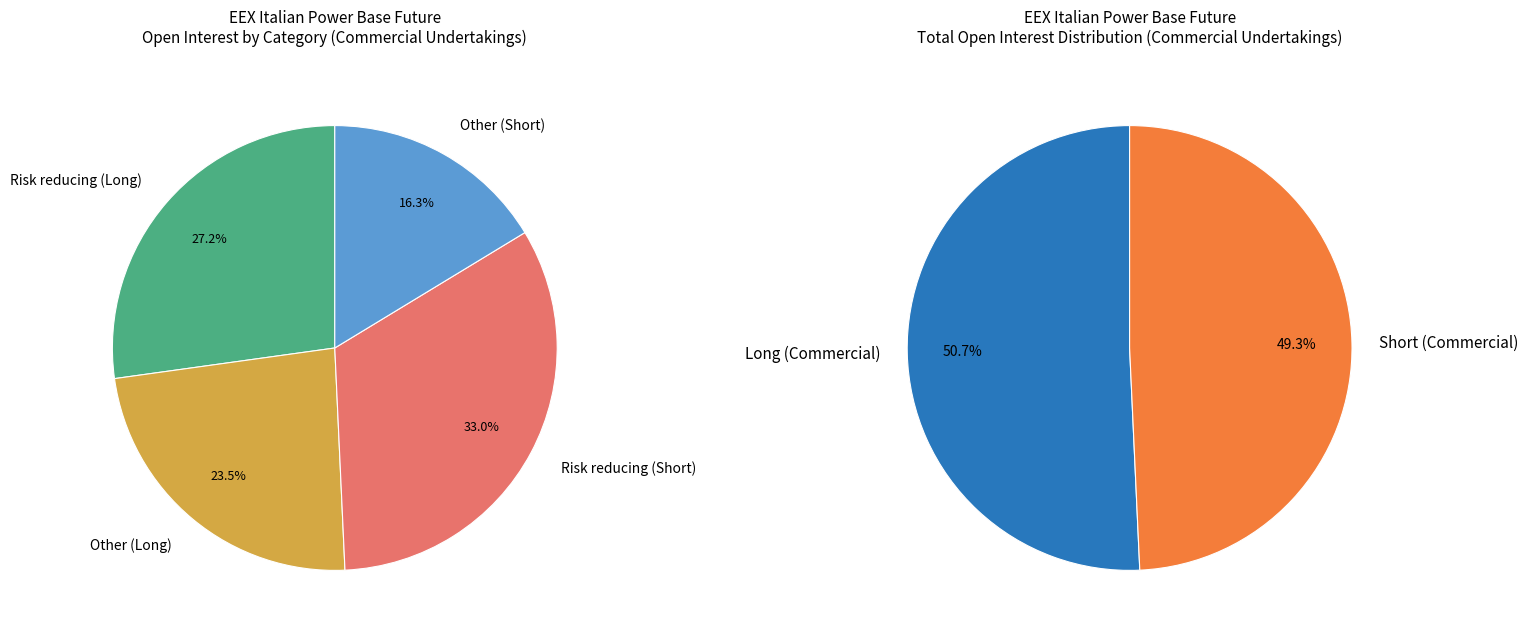

True or false: Risk reducing directly related to commercial accounts for 33% of the total.

True